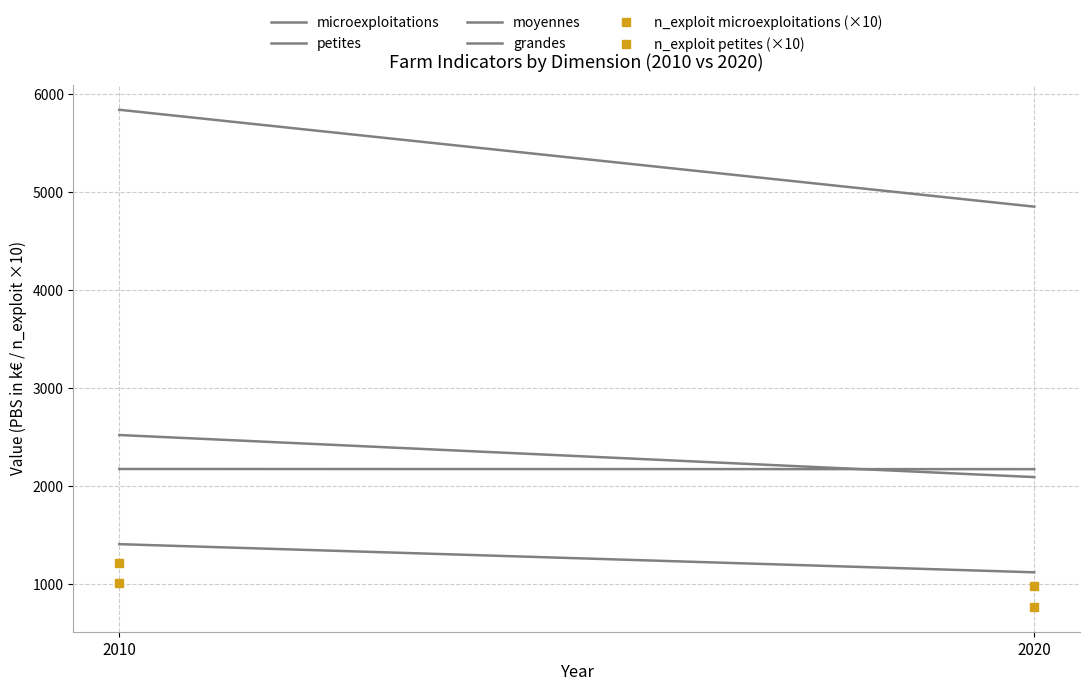

Which series has the largest total across all categories?

petites